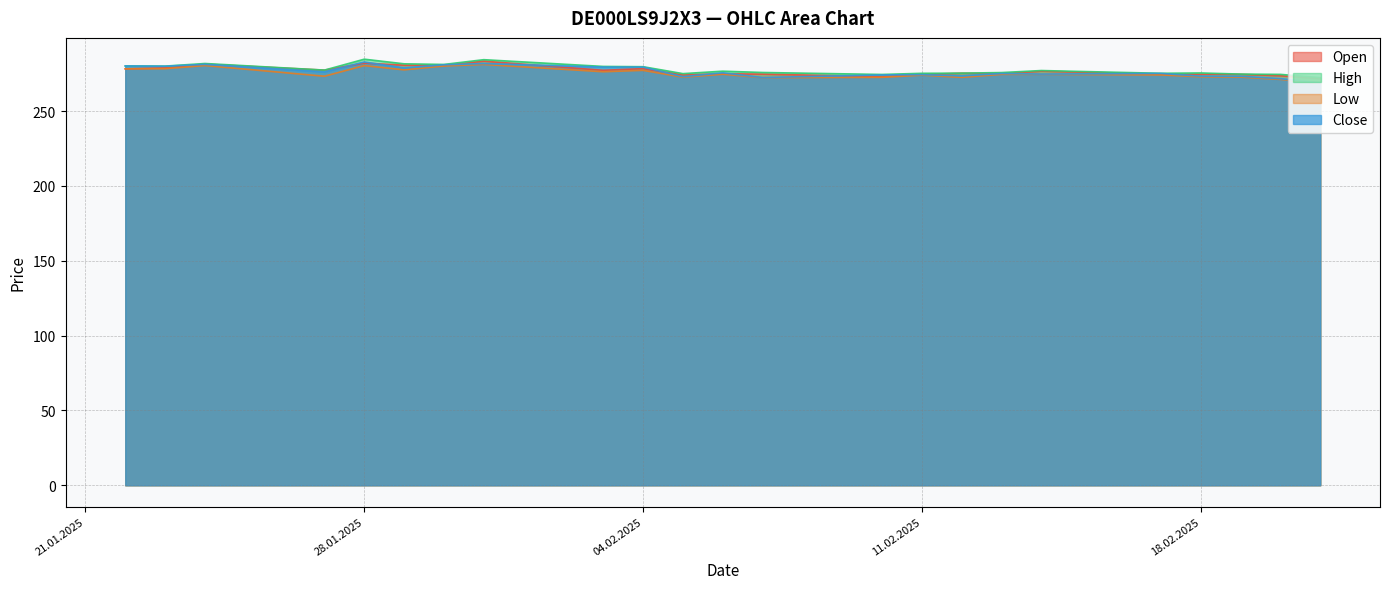

What position from the left is 27.01.2025?

4